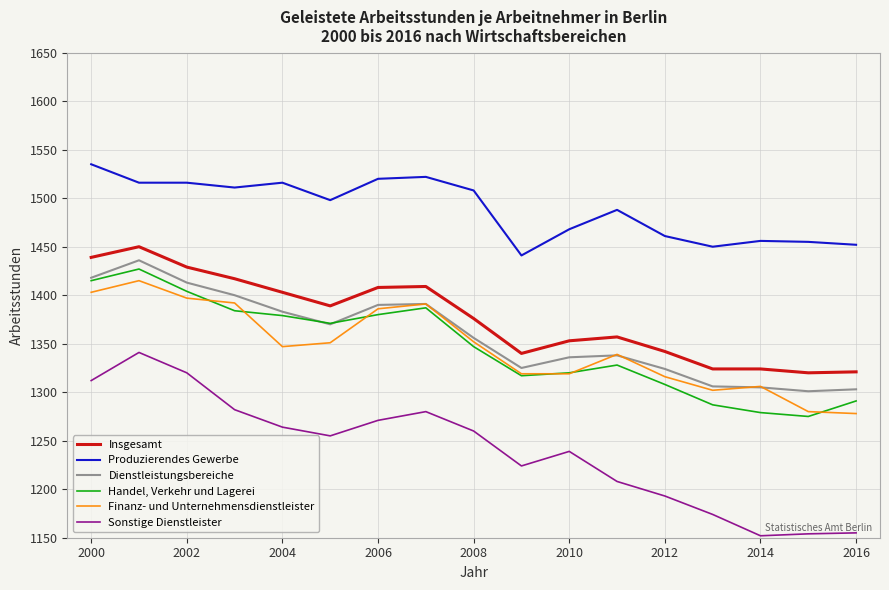

What is the smallest value displayed?

1152